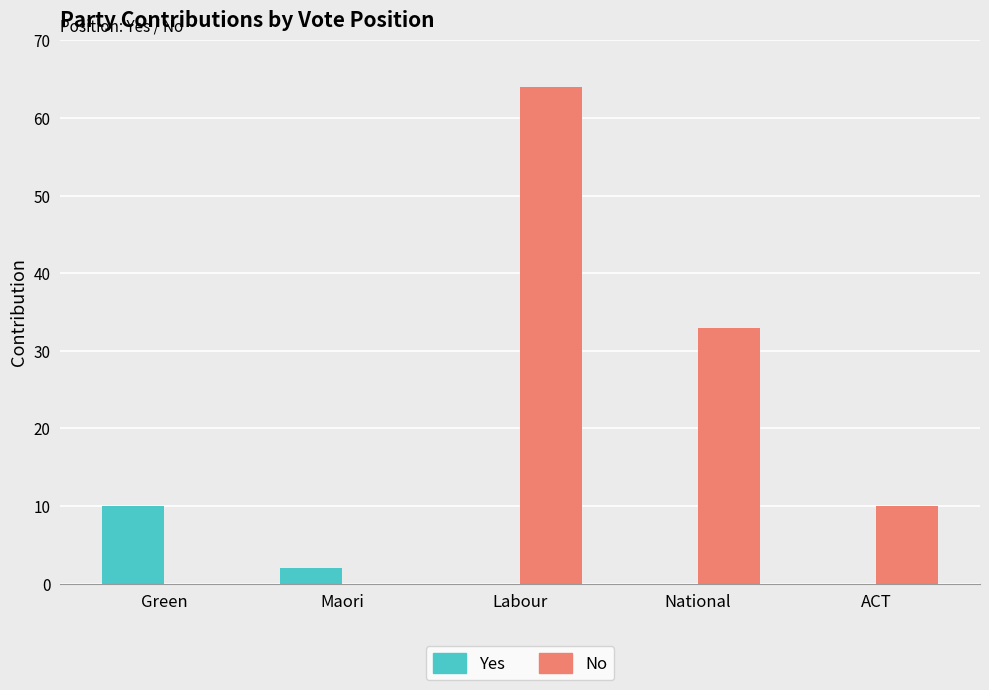

What is the sum of the No values at Maori and National?

33